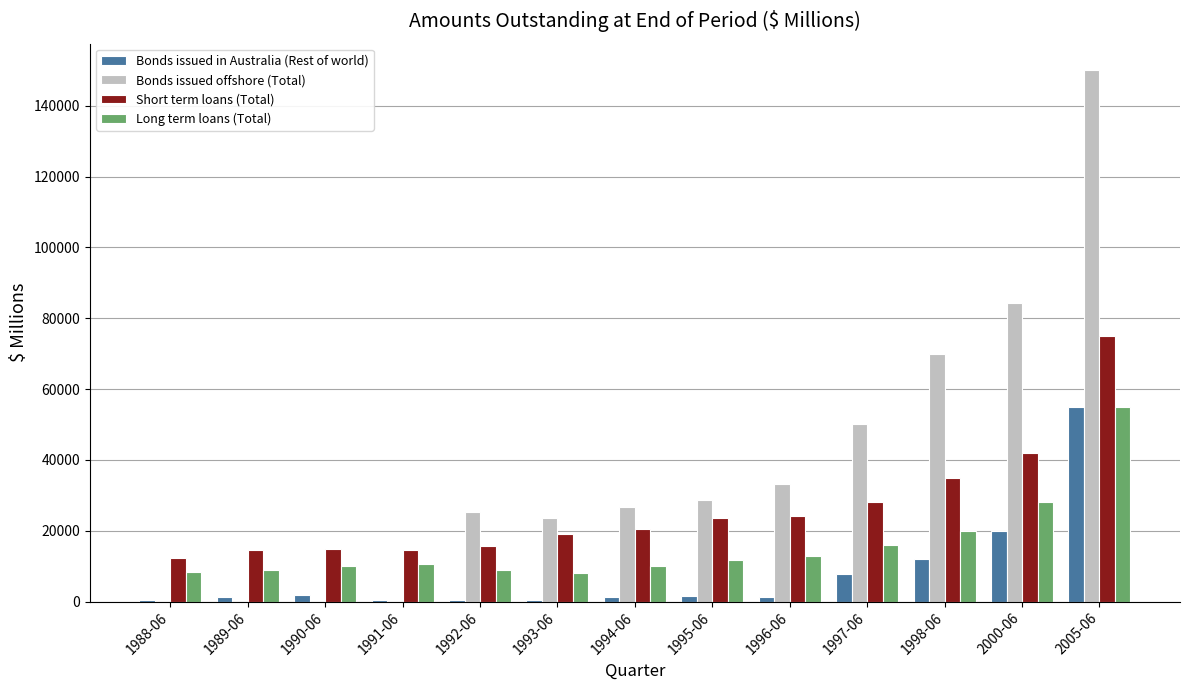

What is the spread (max minus min) of values at 1997-06?

42297